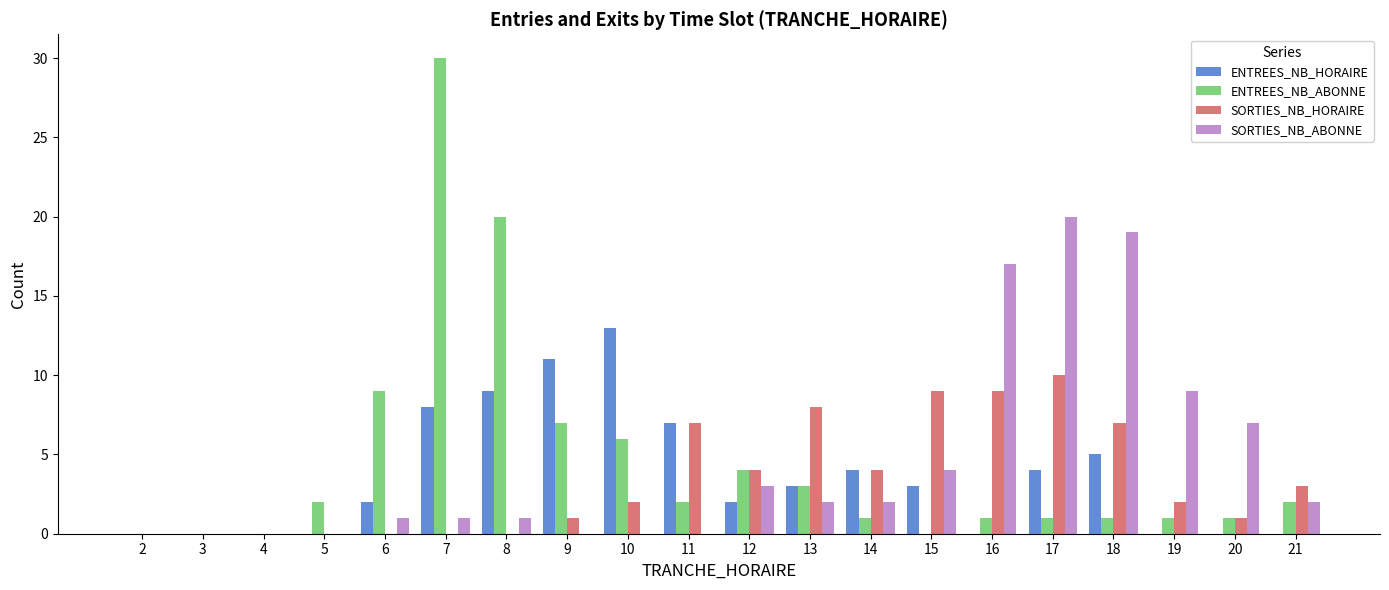

Reading left to right, transcribe all the data shown in this chart.

ENTREES_NB_HORAIRE: 0	0	0	0	2	8	9	11	13	7	2	3	4	3	0	4	5	0	0	0
ENTREES_NB_ABONNE: 0	0	0	2	9	30	20	7	6	2	4	3	1	0	1	1	1	1	1	2
SORTIES_NB_HORAIRE: 0	0	0	0	0	0	0	1	2	7	4	8	4	9	9	10	7	2	1	3
SORTIES_NB_ABONNE: 0	0	0	0	1	1	1	0	0	0	3	2	2	4	17	20	19	9	7	2